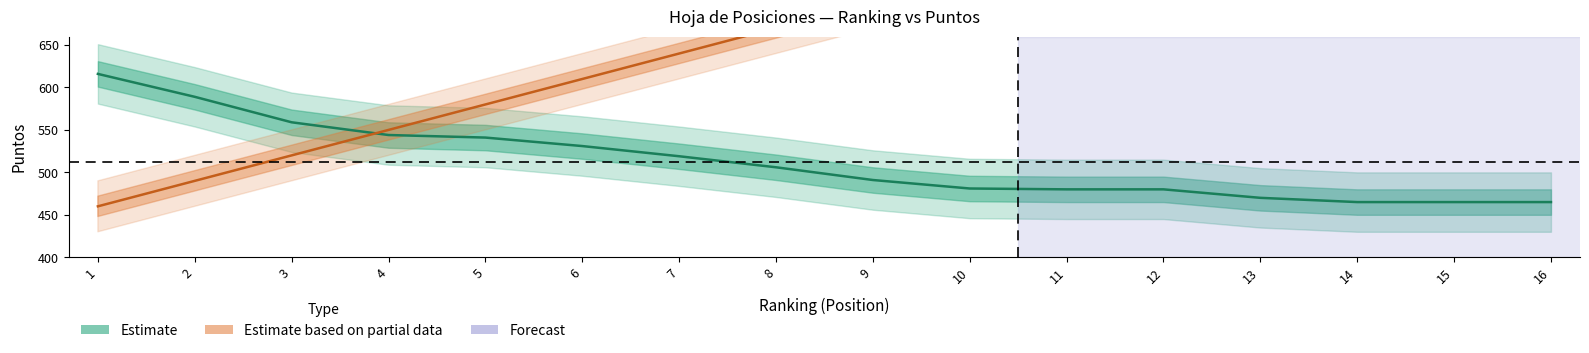

Rank the series at 12 from lowest to highest value.

Estimate, Estimate based on partial data